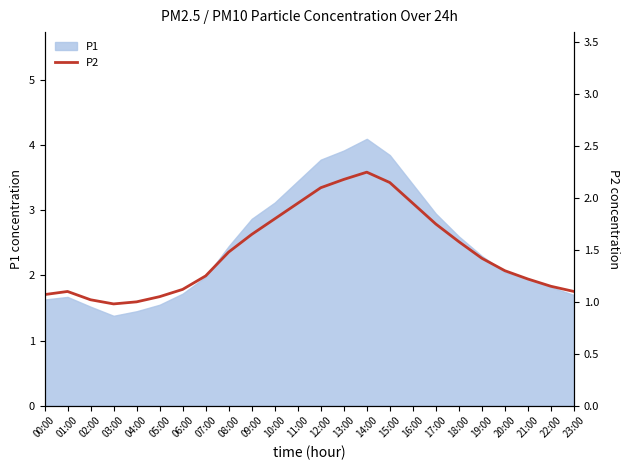

True or false: the data shows 1.1 at 22:00.

True